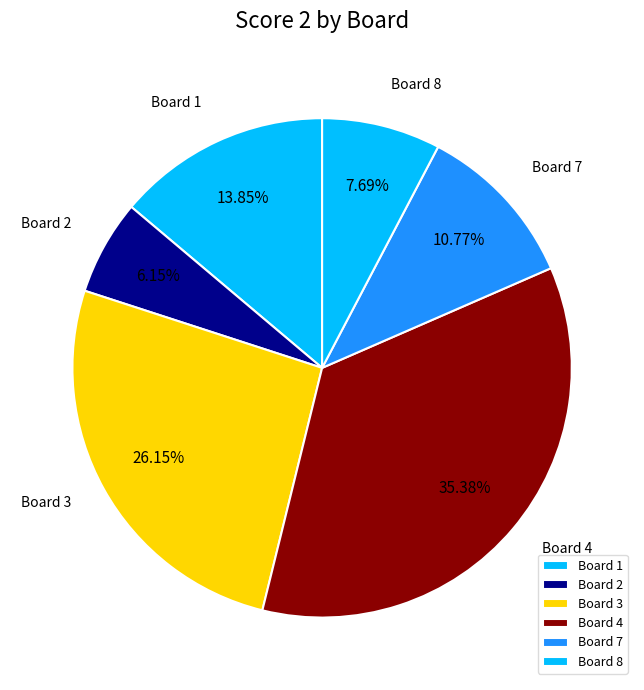

Rank the categories by value from lowest to highest.

Board 2, Board 8, Board 7, Board 1, Board 3, Board 4